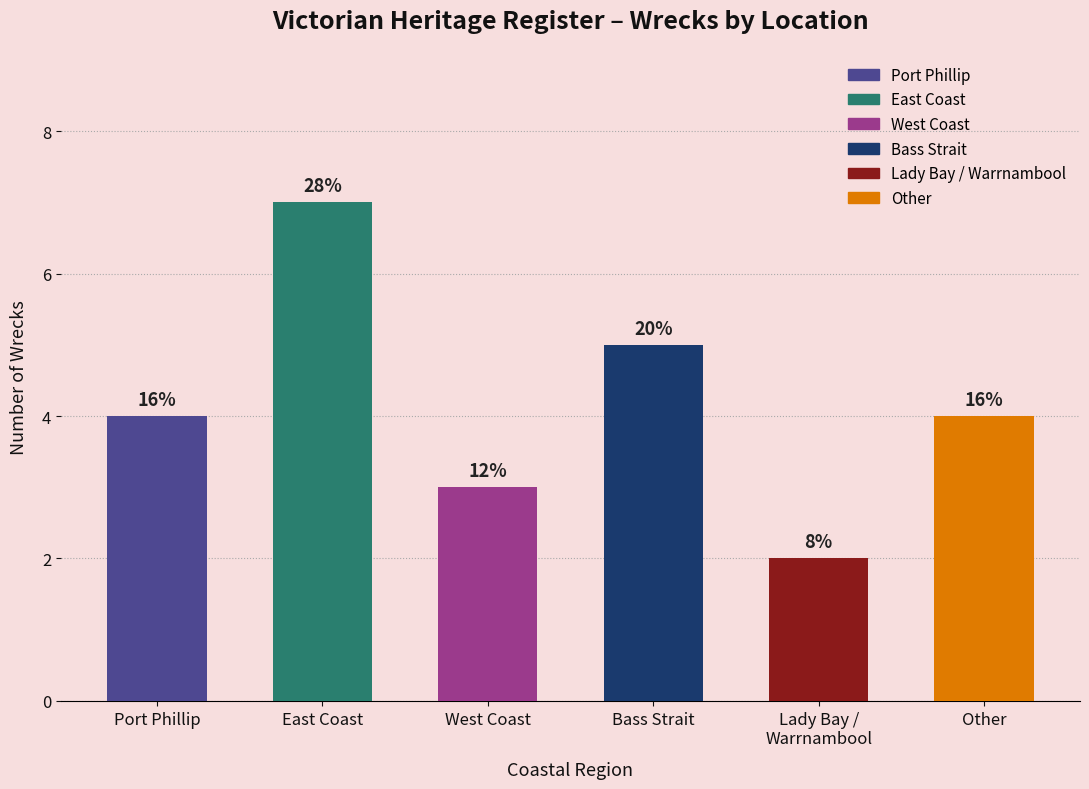

Does the chart contain any negative values?

No